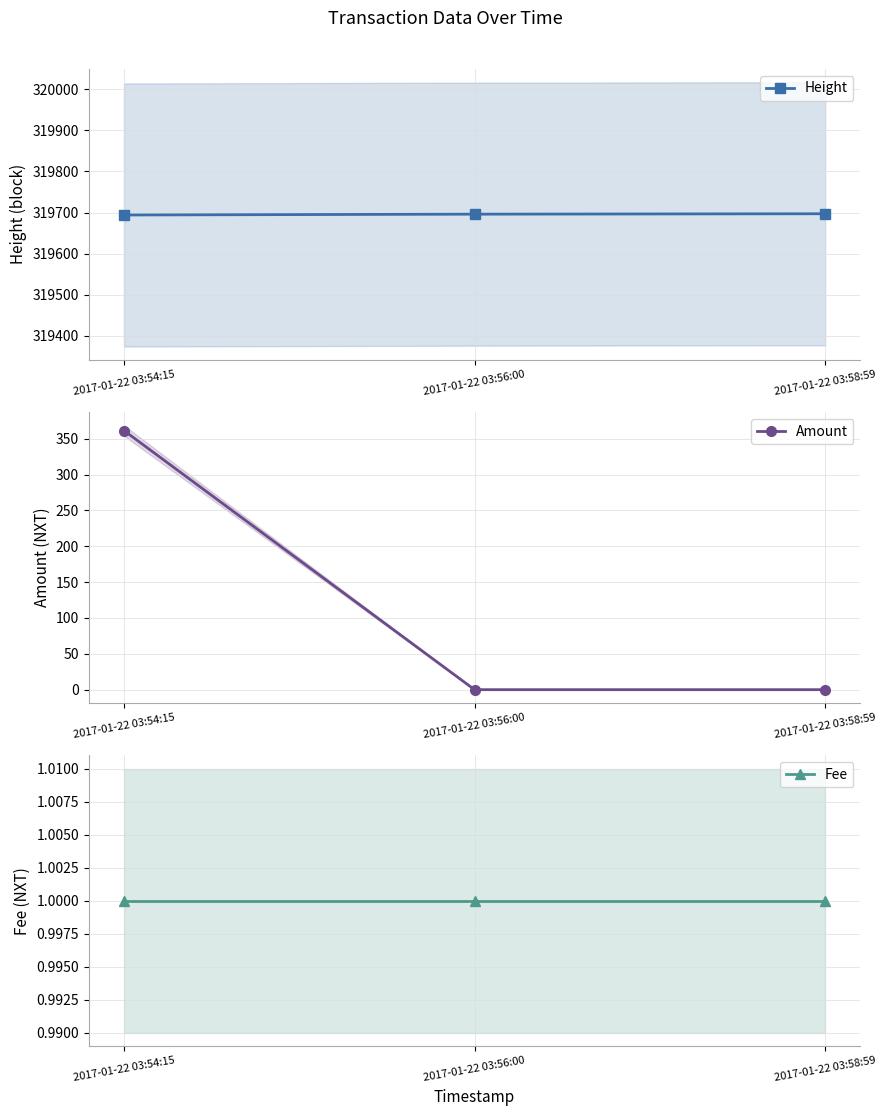

Which series has the largest total across all categories?

Height